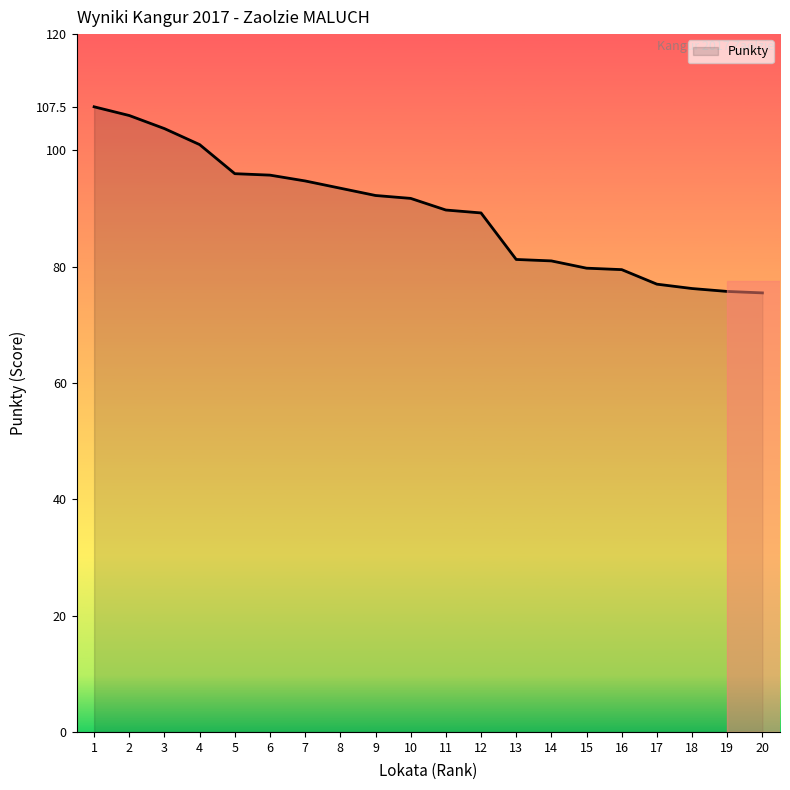

What is the greatest value displayed?

107.5